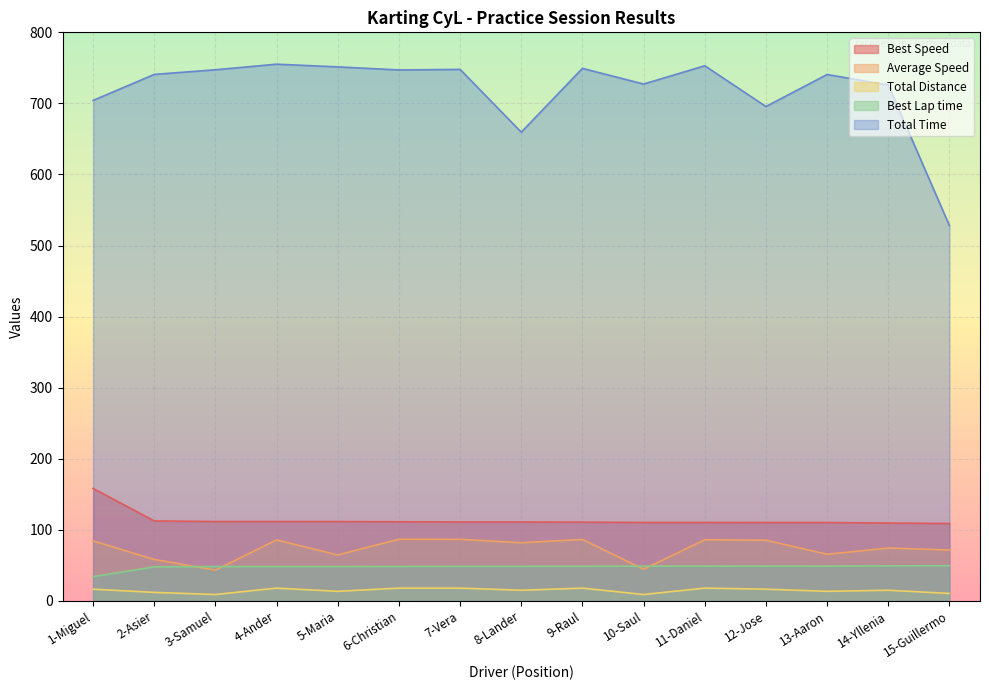

What position from the left is 15-Guillermo?

15